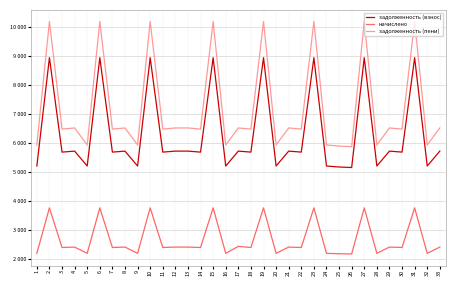

What are all the series names shown in the legend?

задолженность (взнос), начислено, задолженность (пени)